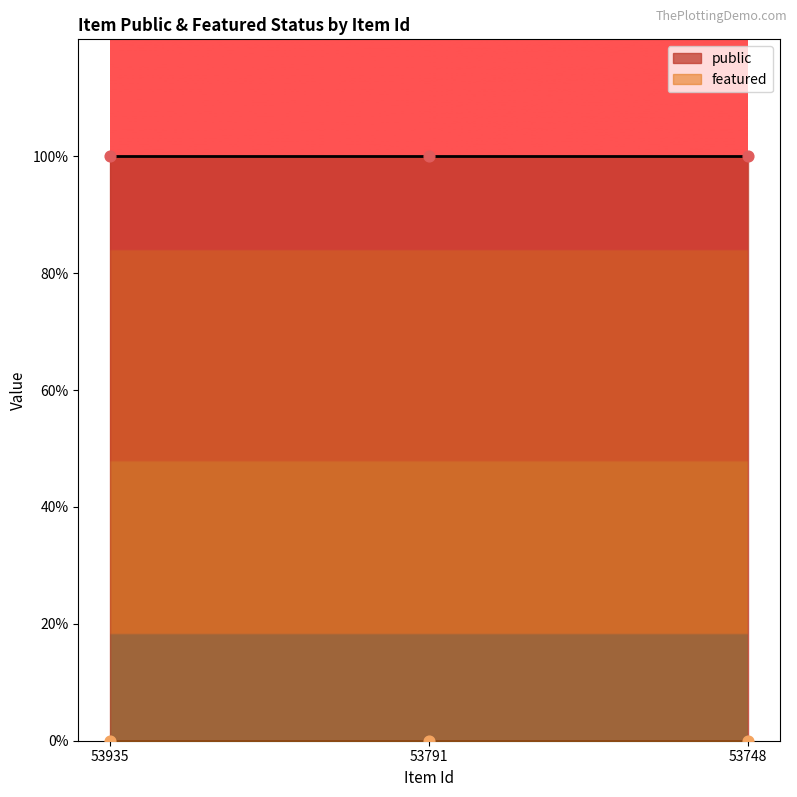

Which series has the largest total across all categories?

public